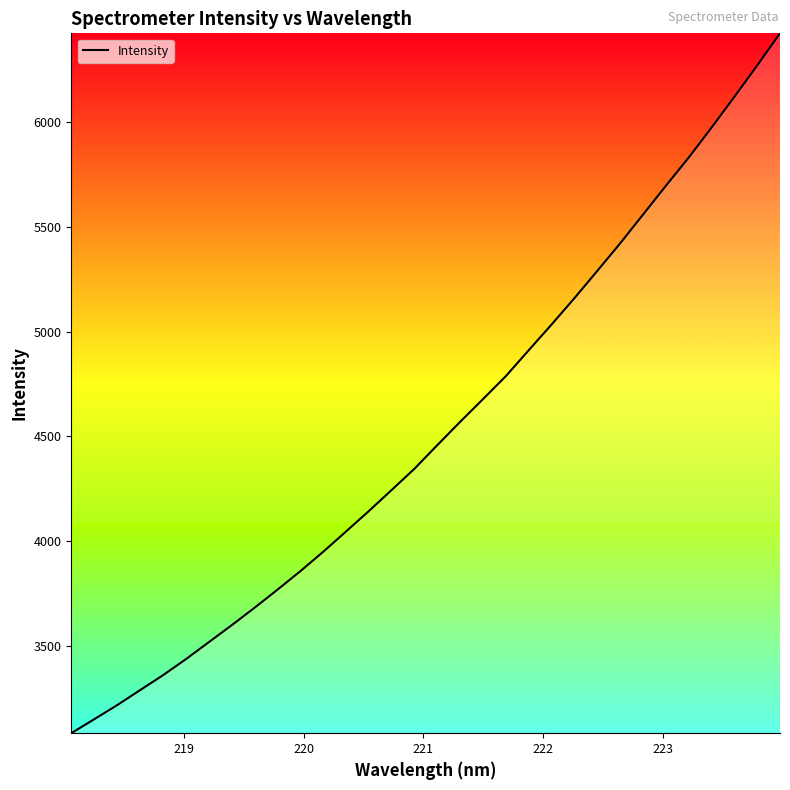

What is the difference between the maximum and minimum values?

3337.3